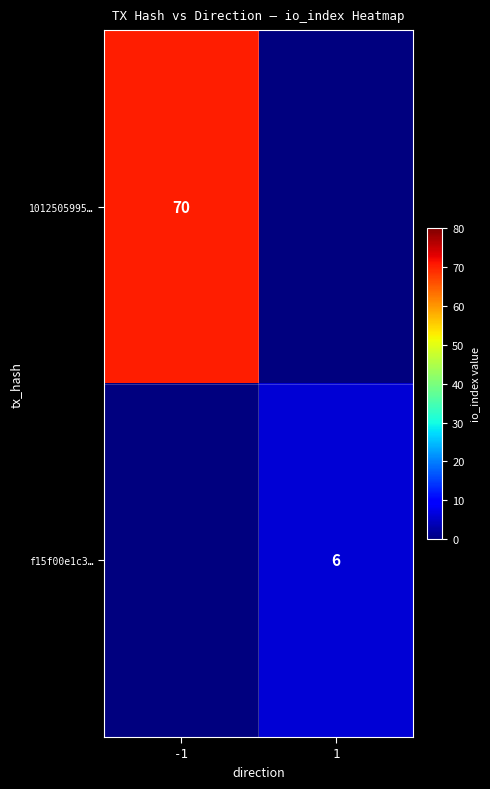

The 1012505995… series shows 49 at -1. True or false?

False